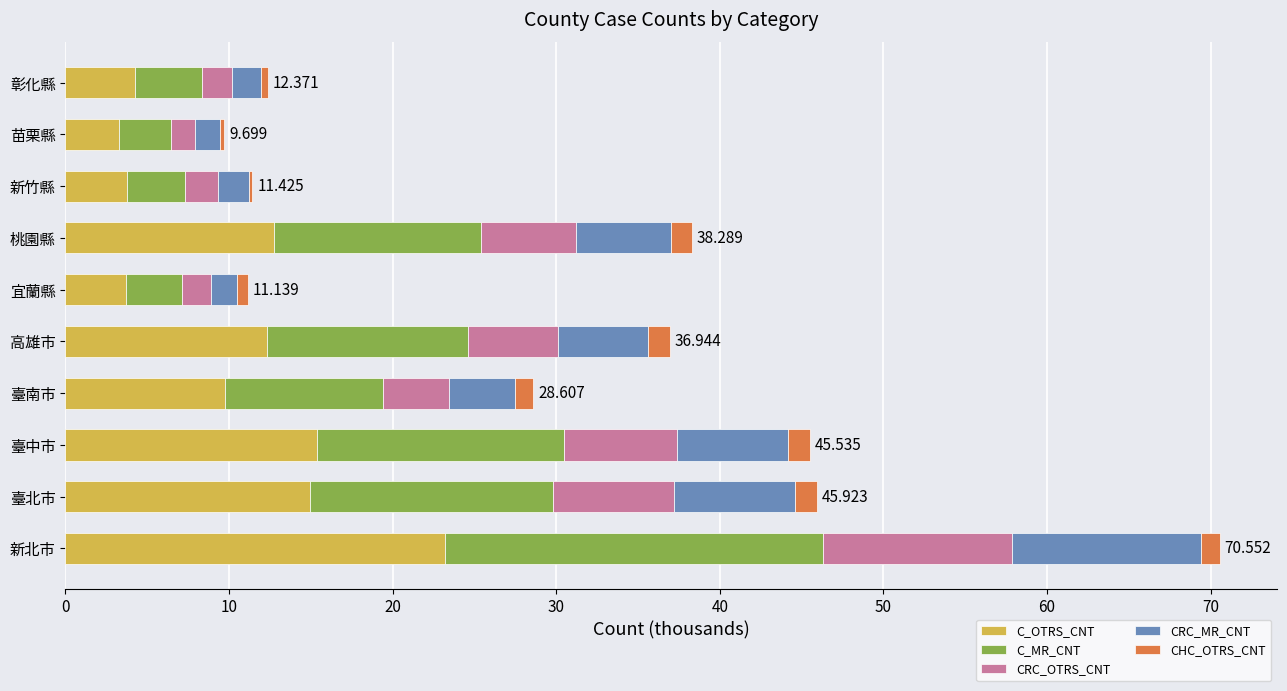

Count the number of categories in the chart.

10